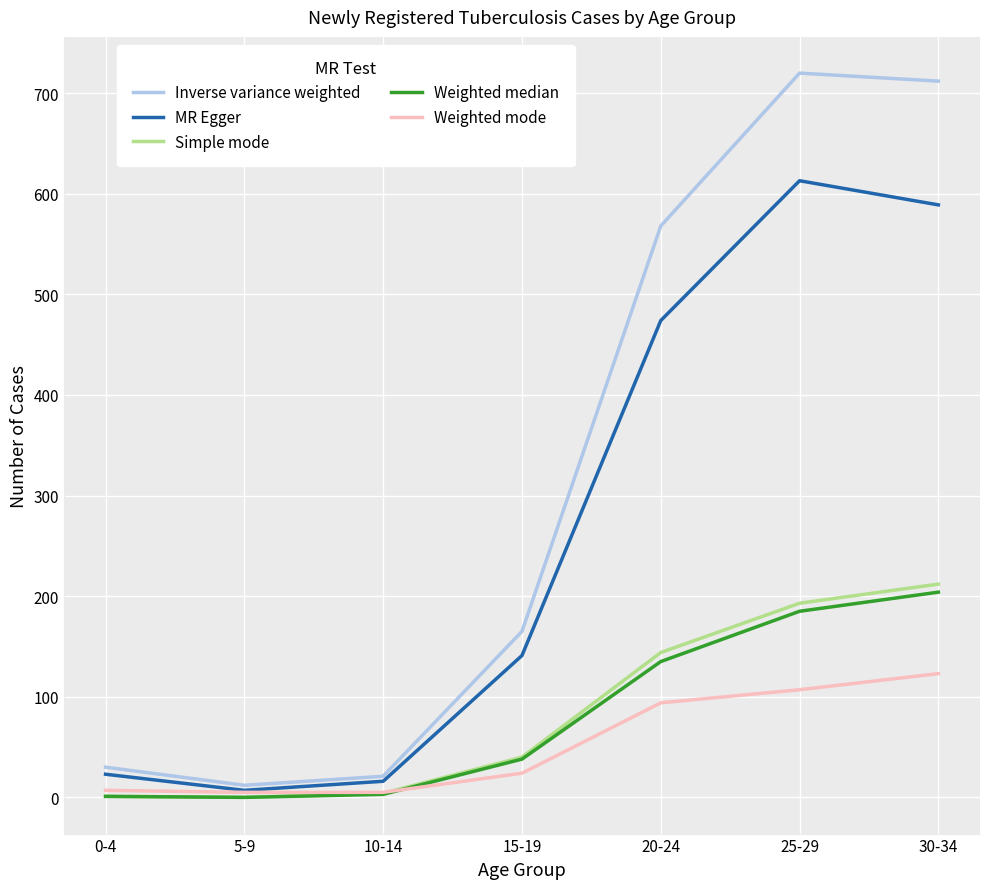

Which series has the largest total across all categories?

Inverse variance weighted